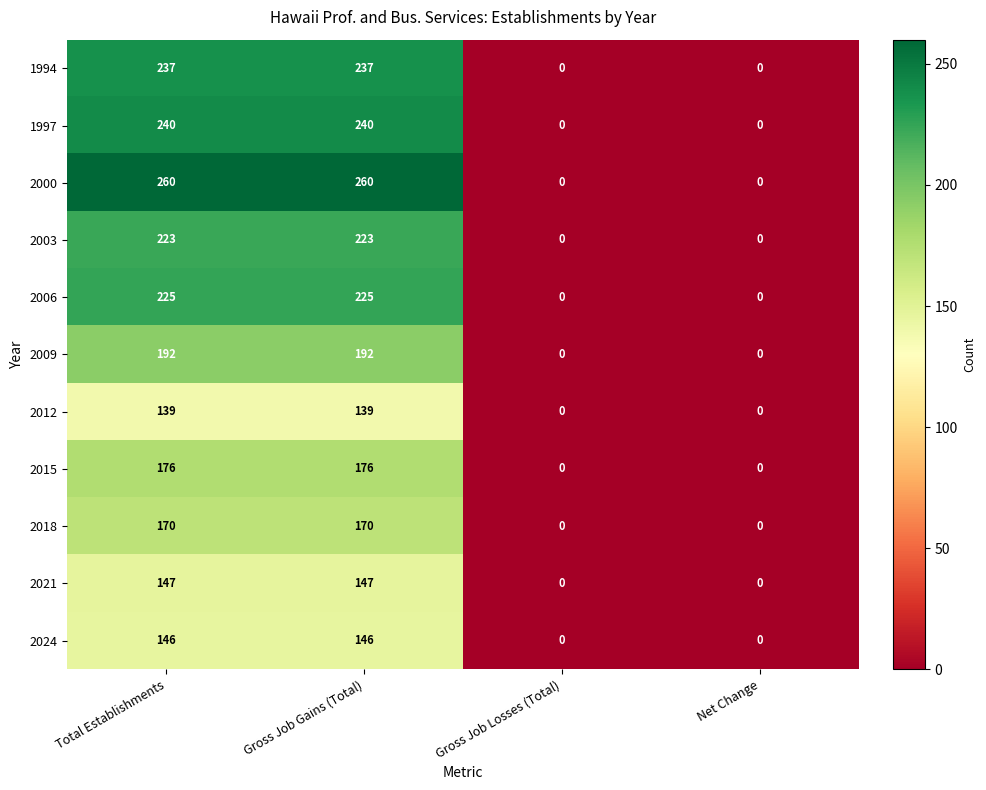

What is the average value of the 2012 series?

70